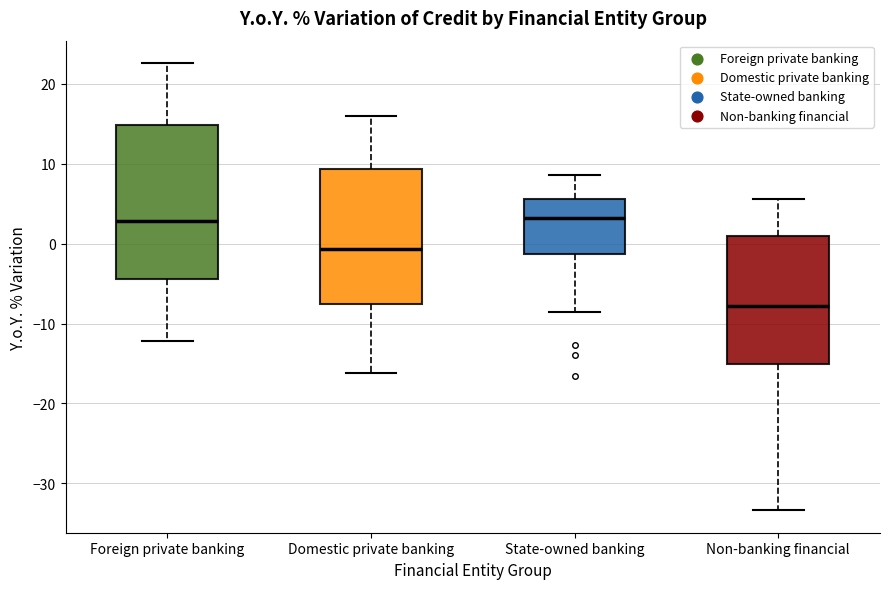

Reading left to right, read every box against the y-axis: the position of its median line, the range the box covers, and the ends of its whiskers. The values are not printed on the chart, so give them approximately, as read against the axis.

Foreign private banking: median 3, box -4 to 15, whiskers -12 to 23
Domestic private banking: median -1, box -8 to 9, whiskers -16 to 16
State-owned banking: median 3, box -1 to 6, whiskers -9 to 9
Non-banking financial: median -8, box -15 to 1, whiskers -33 to 6